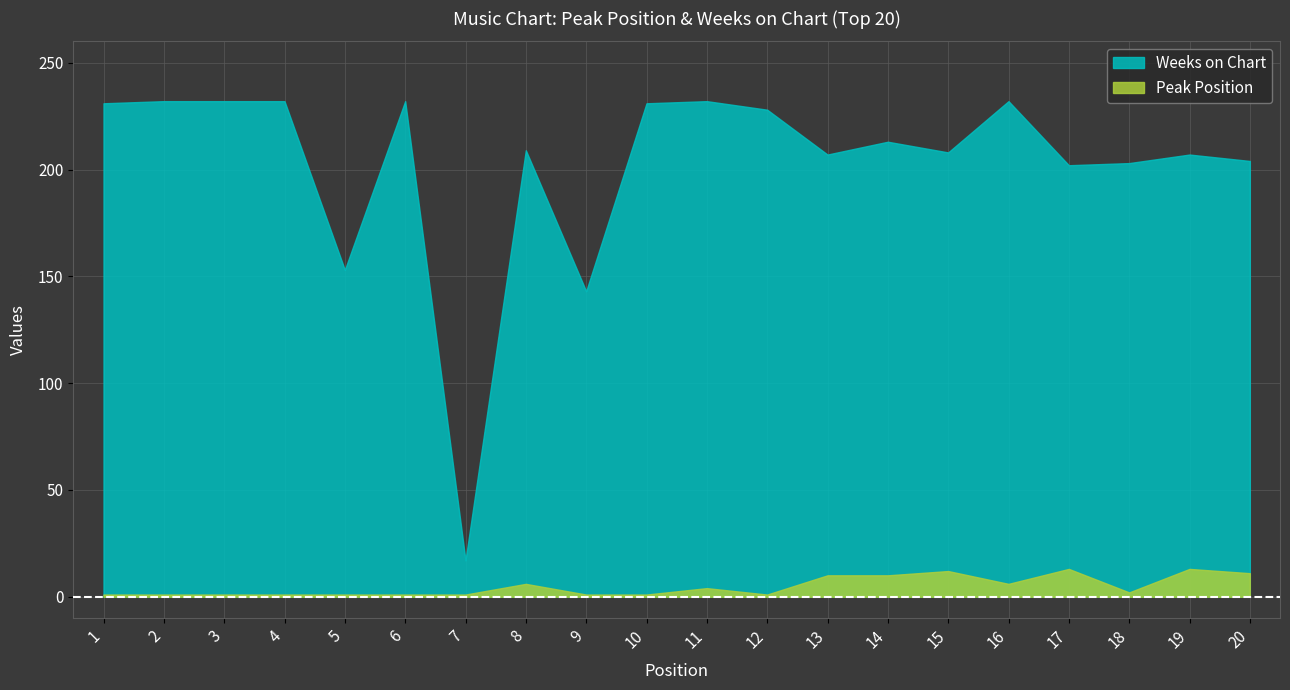

True or false: Weeks on Chart and Peak Position intersect in this chart.

False